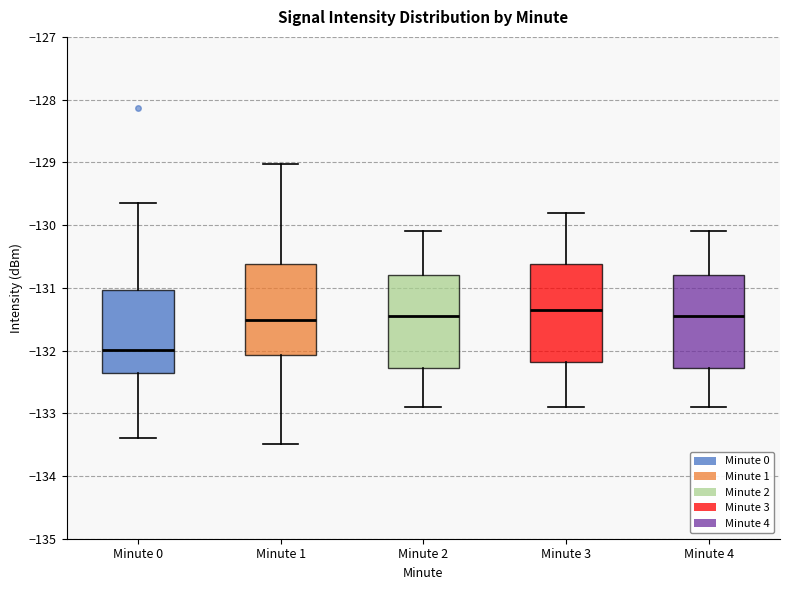

Where does the lower whisker of the box for Minute 1 end on the y-axis? The values are not printed on the chart, so give them approximately, as read against the axis.

-133.5